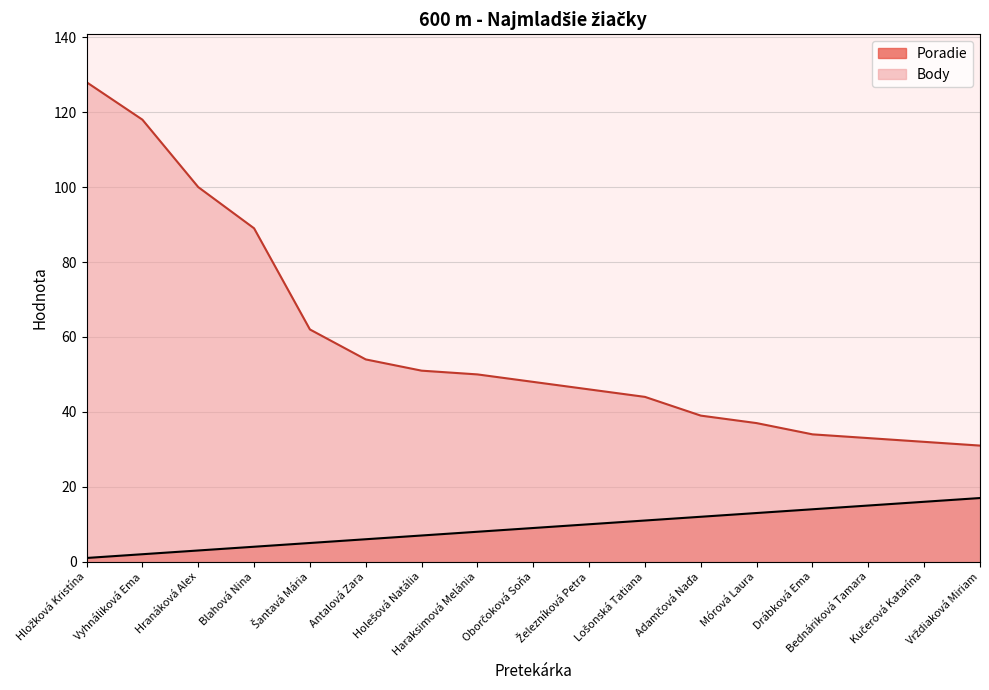

At which label does Poradie first exceed 9?

Železníková Petra